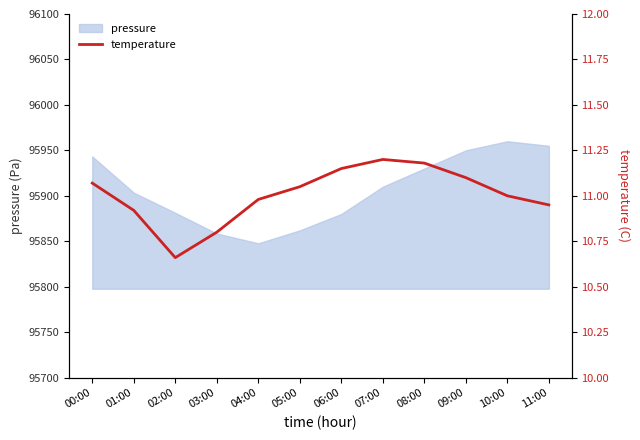

Rank the categories by value from lowest to highest.

02:00, 03:00, 01:00, 11:00, 04:00, 10:00, 05:00, 00:00, 09:00, 06:00, 08:00, 07:00